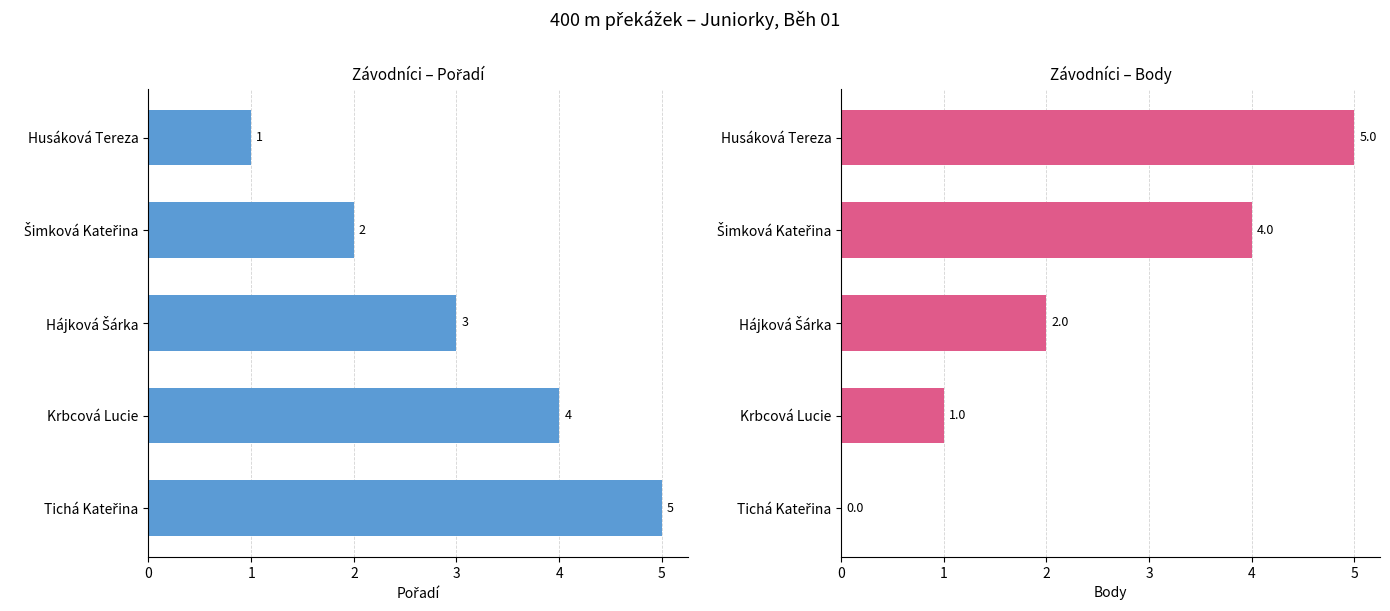

What is the value of the Body bar at the 2nd from the left?

4